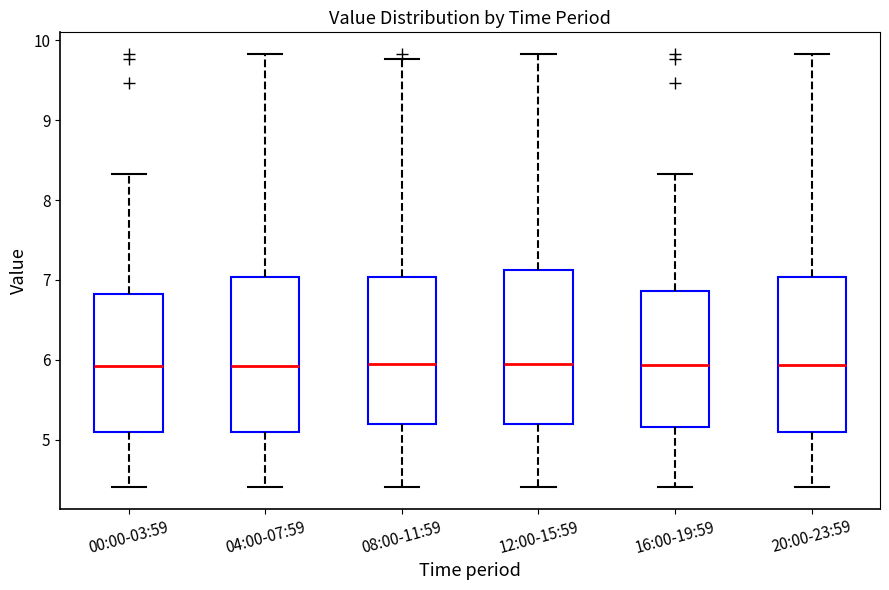

Reading left to right, read every box against the y-axis: the position of its median line, the range the box covers, and the ends of its whiskers. The values are not printed on the chart, so give them approximately, as read against the axis.

00:00-03:59: median 5.9, box 5.1 to 6.8, whiskers 4.4 to 8.3
04:00-07:59: median 5.9, box 5.1 to 7.0, whiskers 4.4 to 9.8
08:00-11:59: median 6.0, box 5.2 to 7.0, whiskers 4.4 to 9.8
12:00-15:59: median 6.0, box 5.2 to 7.1, whiskers 4.4 to 9.8
16:00-19:59: median 5.9, box 5.2 to 6.9, whiskers 4.4 to 8.3
20:00-23:59: median 5.9, box 5.1 to 7.0, whiskers 4.4 to 9.8